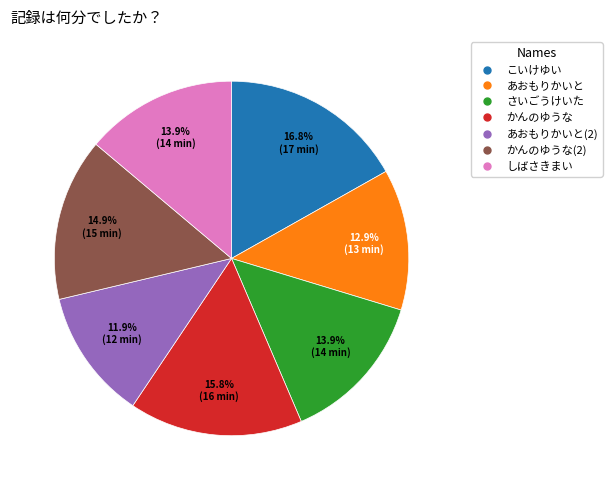

Is there a majority slice in this chart?

No